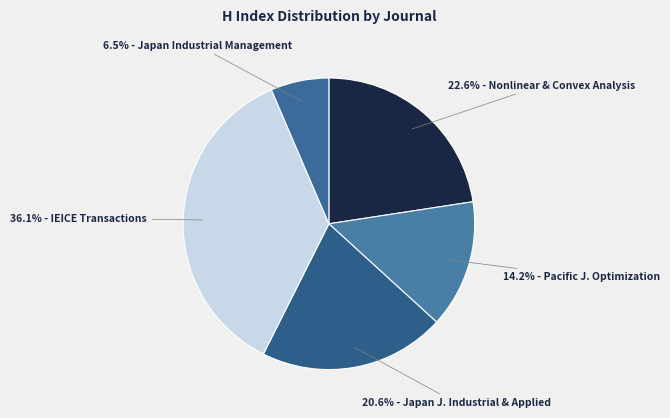

Count the number of slices in the pie.

5